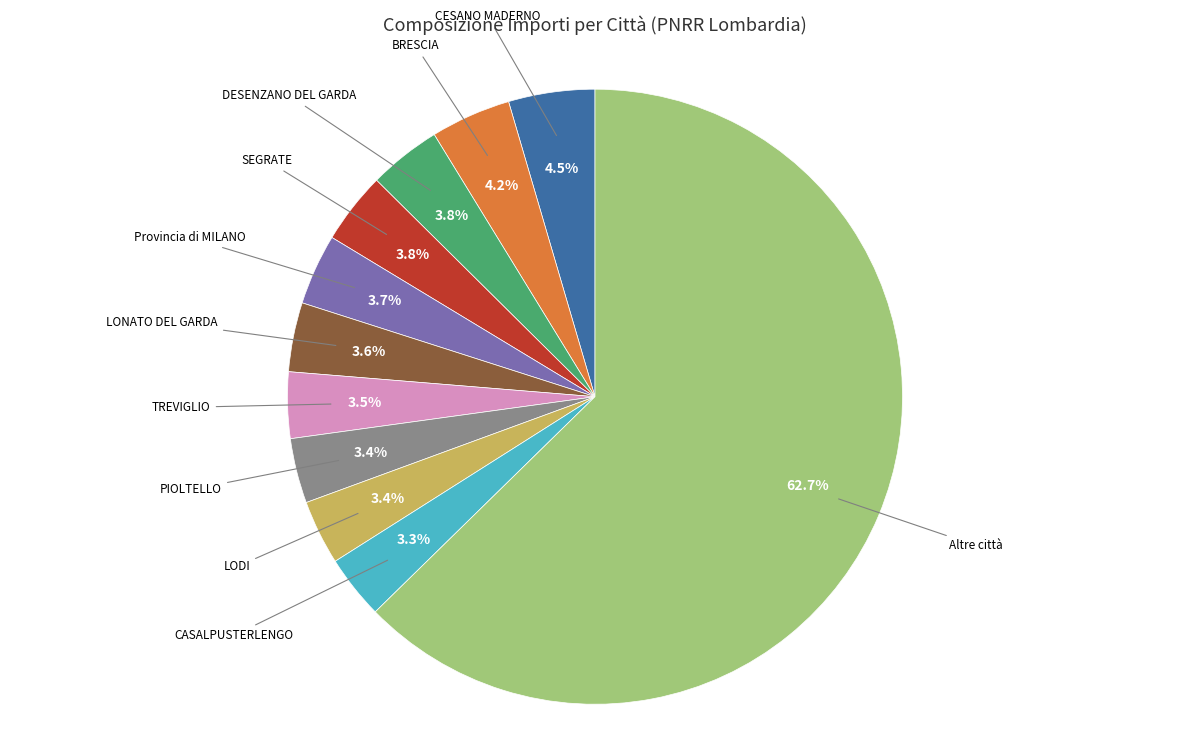

Approximately how many times larger is the value at PIOLTELLO compared to CESANO MADERNO?

0.8